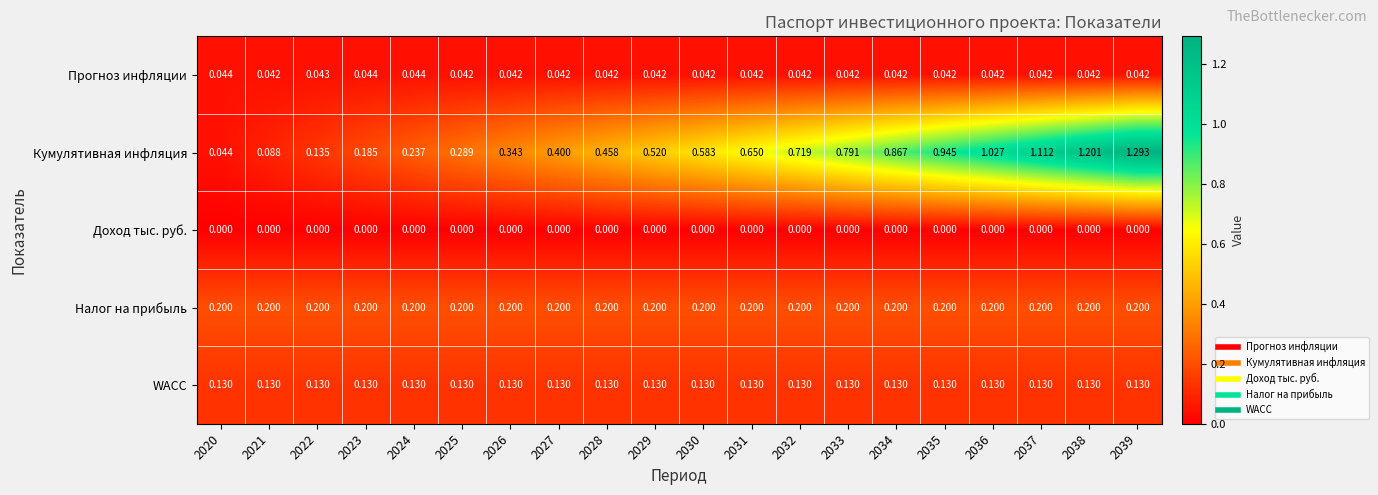

Which category has the highest value across all series?

2039